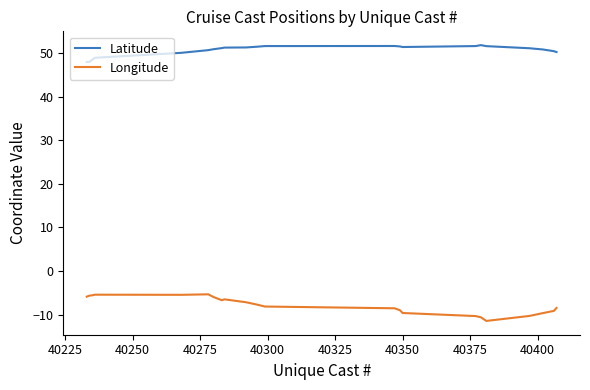

True or false: Longitude and Latitude intersect in this chart.

False